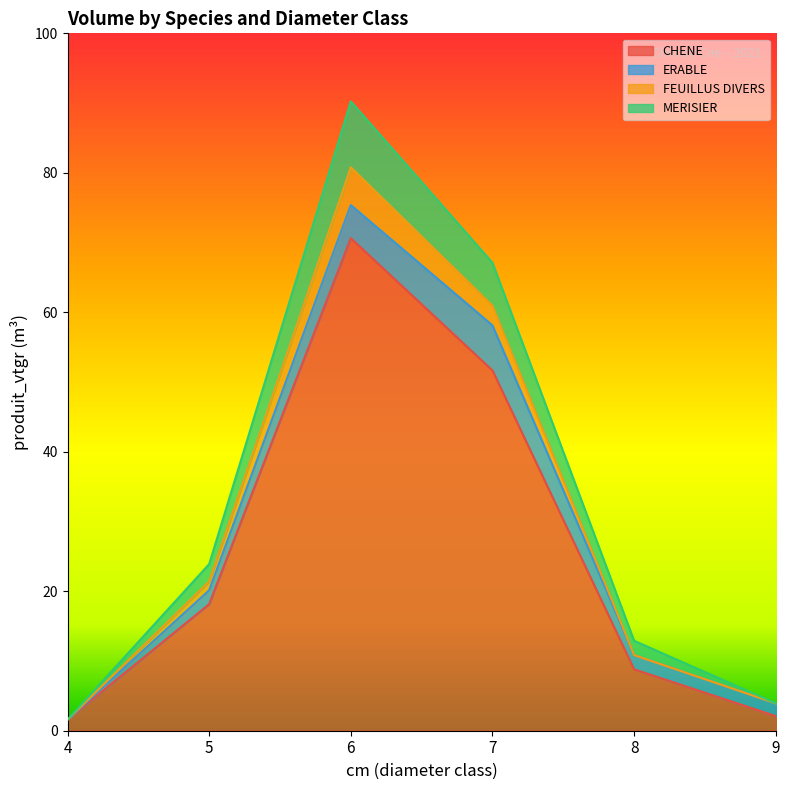

True or false: MERISIER and CHENE intersect in this chart.

False